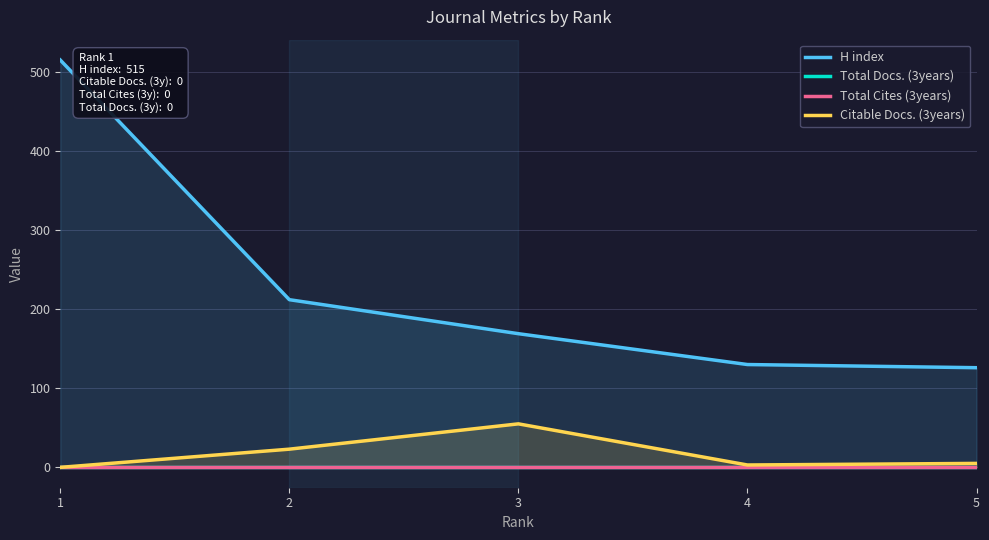

True or false: Total Docs. (3years) and Total Cites (3years) intersect in this chart.

False